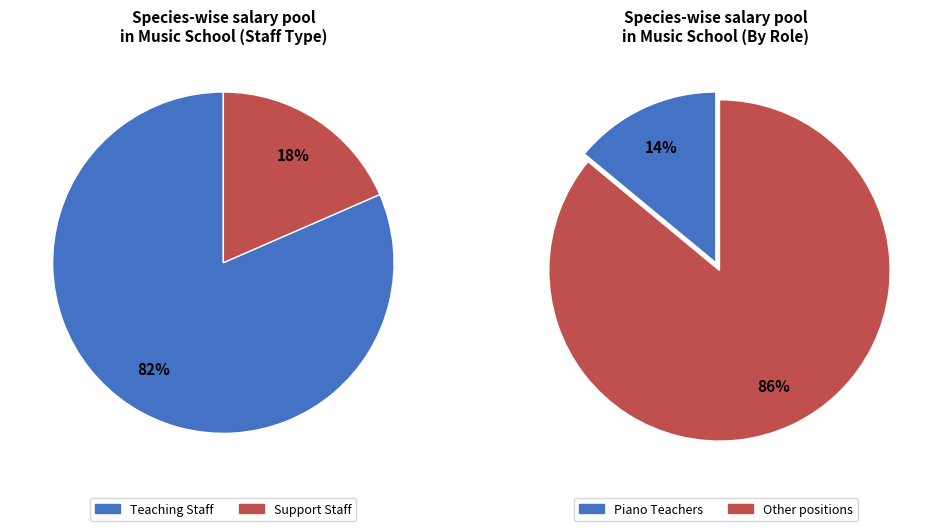

Does հաշվապահ account for over 50% of the chart?

No